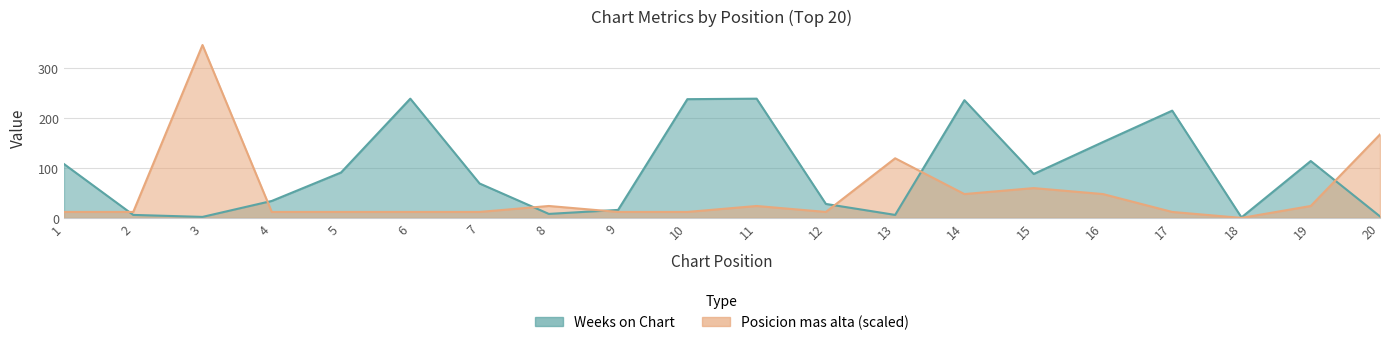

Where is the first local maximum?

6